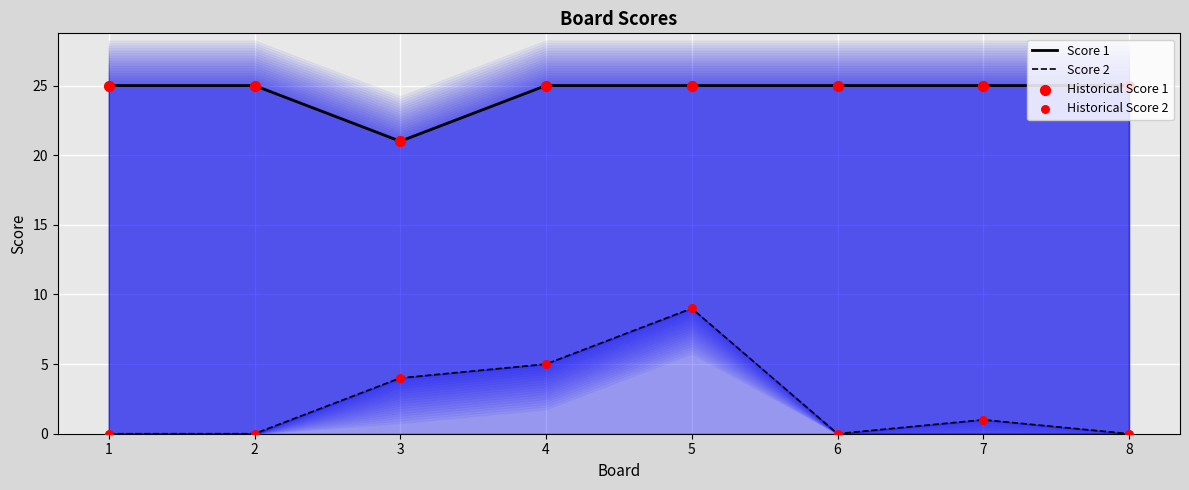

Which series has the largest total across all categories?

Score 1